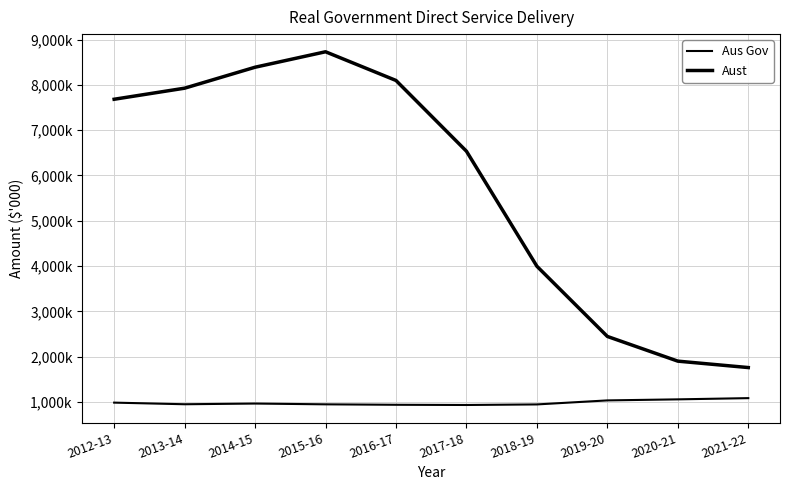

True or false: Aust has more than 1 points higher than both neighbors.

False